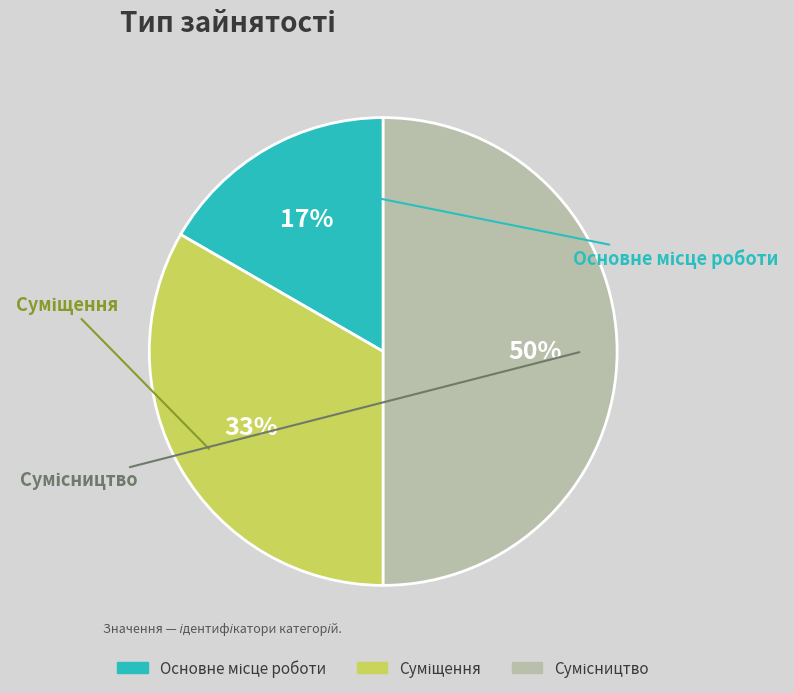

How many segments does this pie chart have?

3